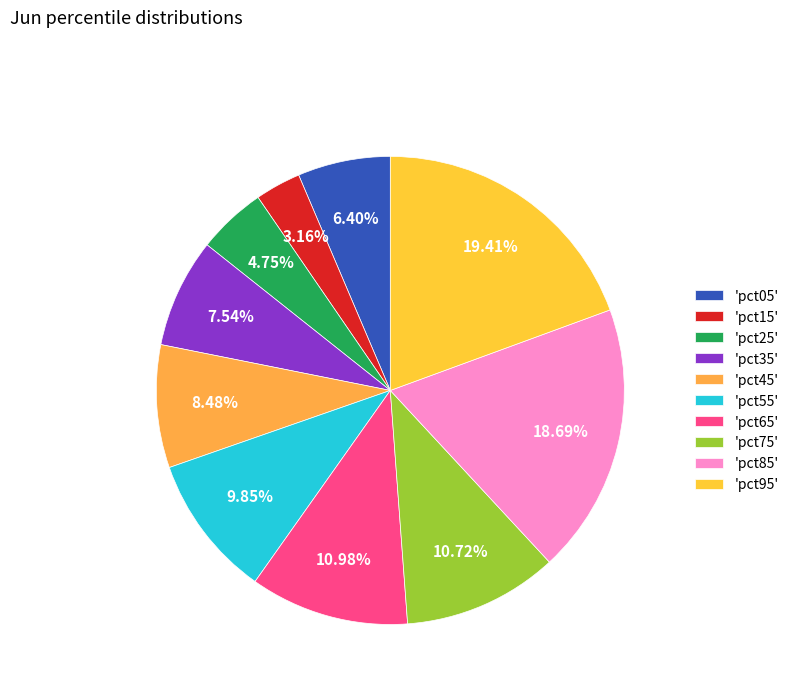

Count the number of slices in the pie.

10